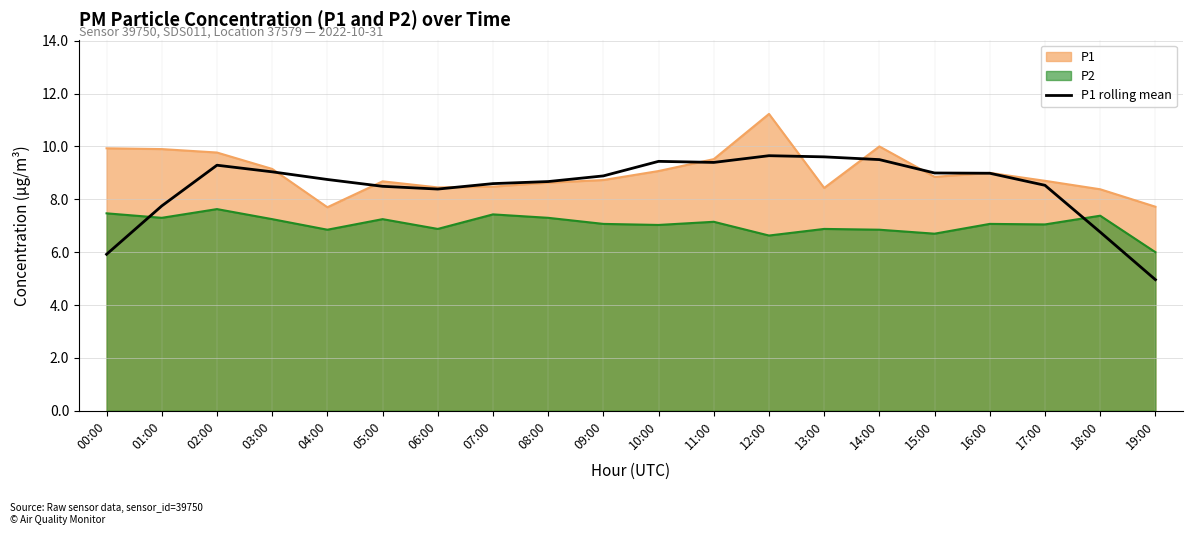

Rank the series by their maximum value, from lowest to highest.

P2, P1 rolling mean, P1